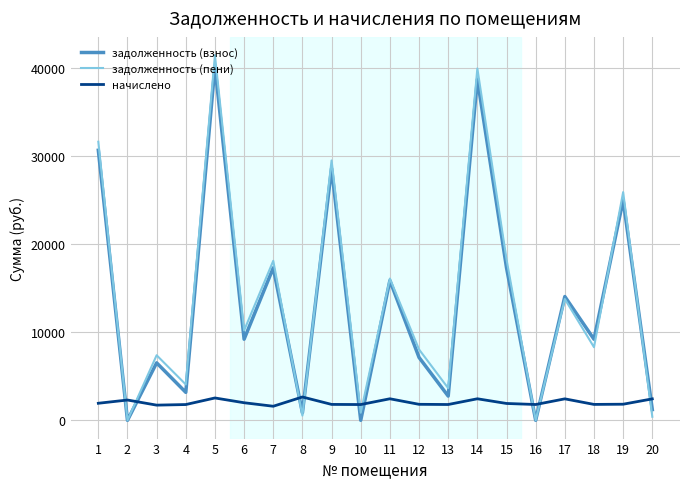

What is the greatest value displayed?

41490.4